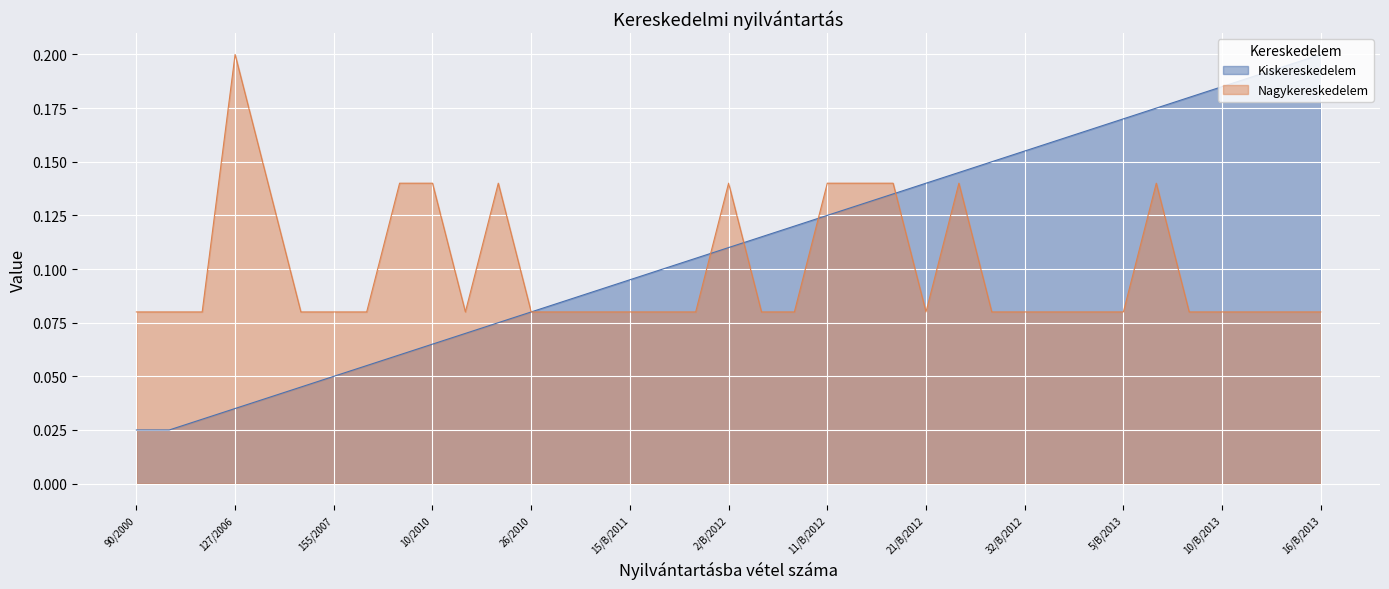

Which series has the widest spread of values?

Kiskereskedelem